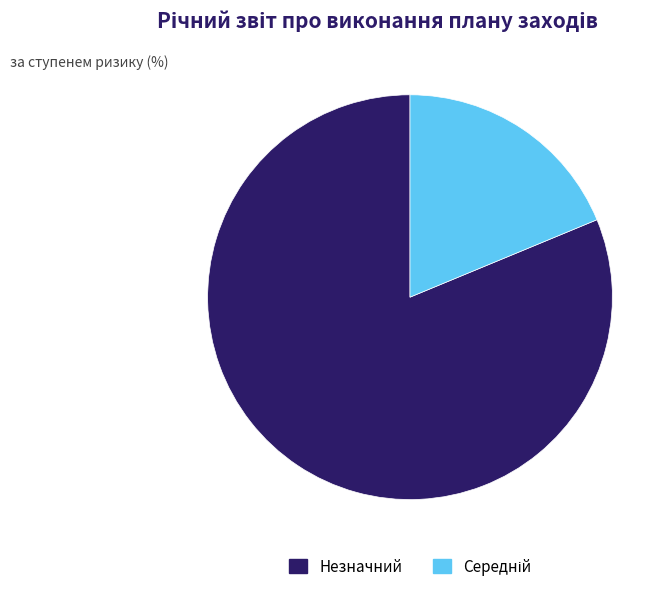

Which category has the biggest portion of the pie?

Незначний